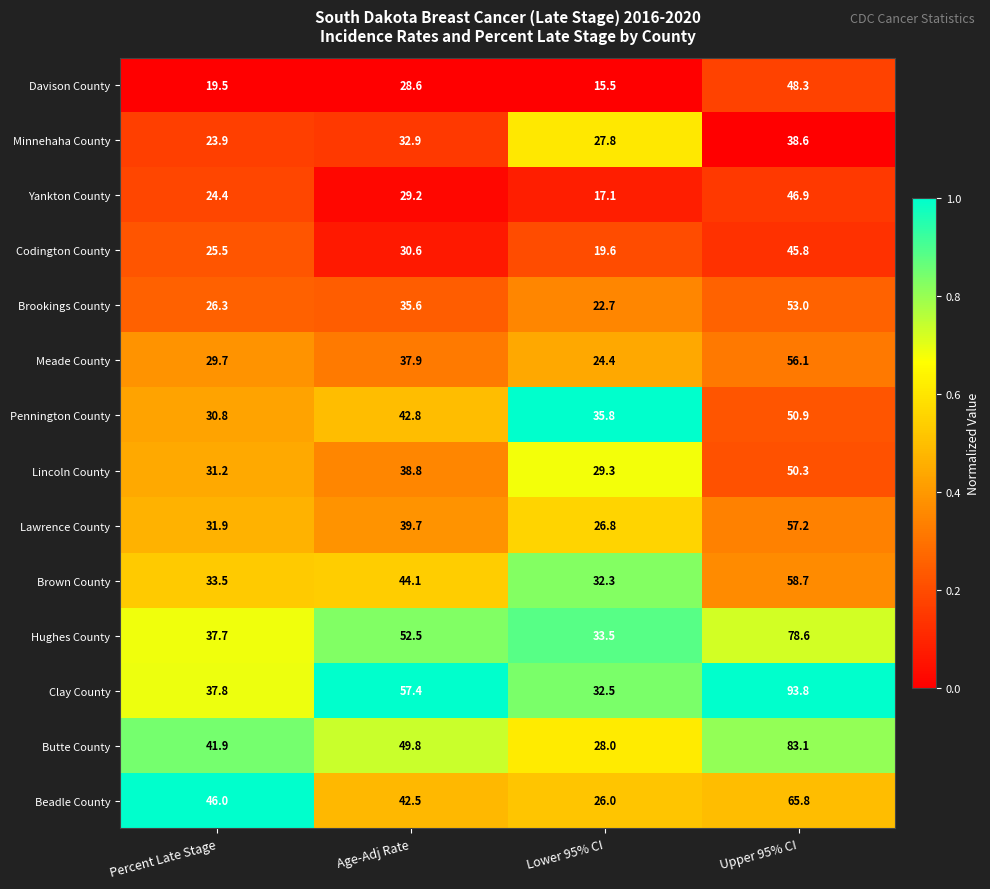

How many data points does each series have?

4